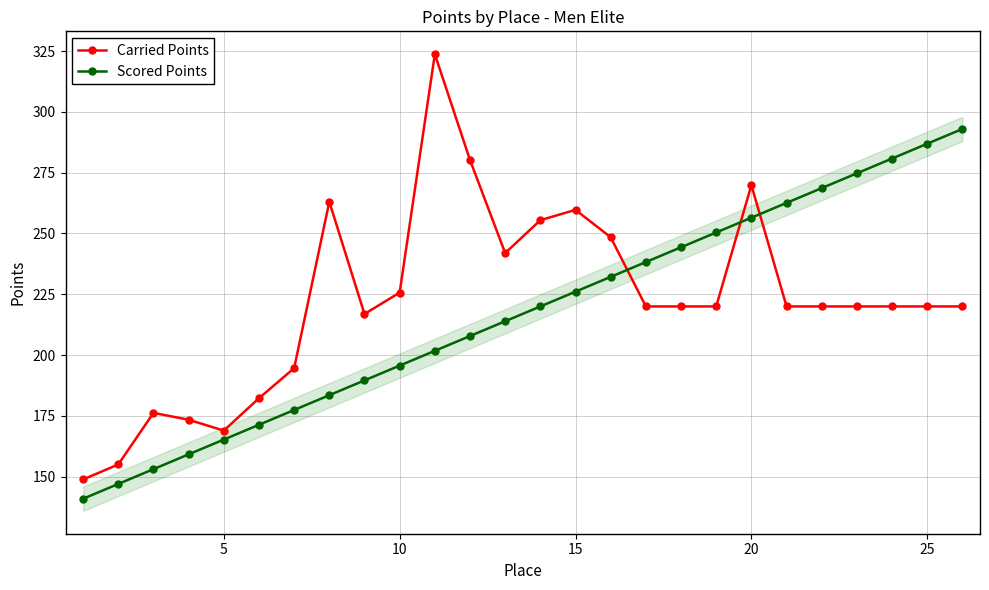

Does the chart have visible grid lines?

Yes